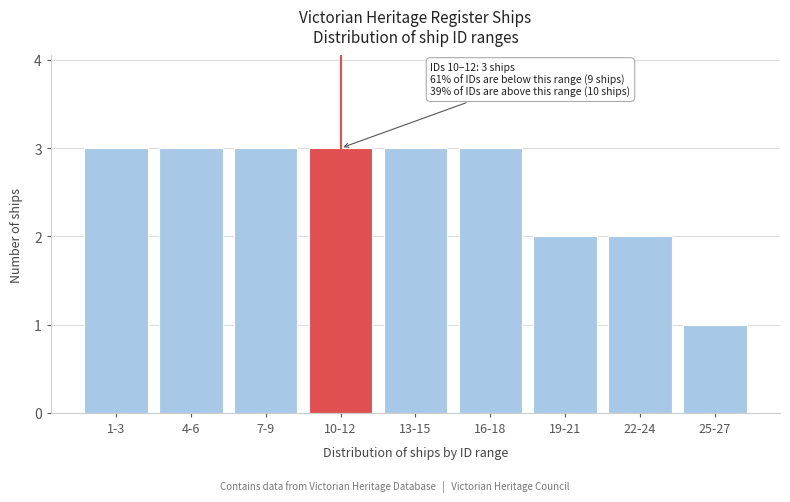

Reading left to right, list all the values displayed in this chart.

1-3=3	4-6=3	7-9=3	10-12=3	13-15=3	16-18=3	19-21=2	22-24=2	25-27=1